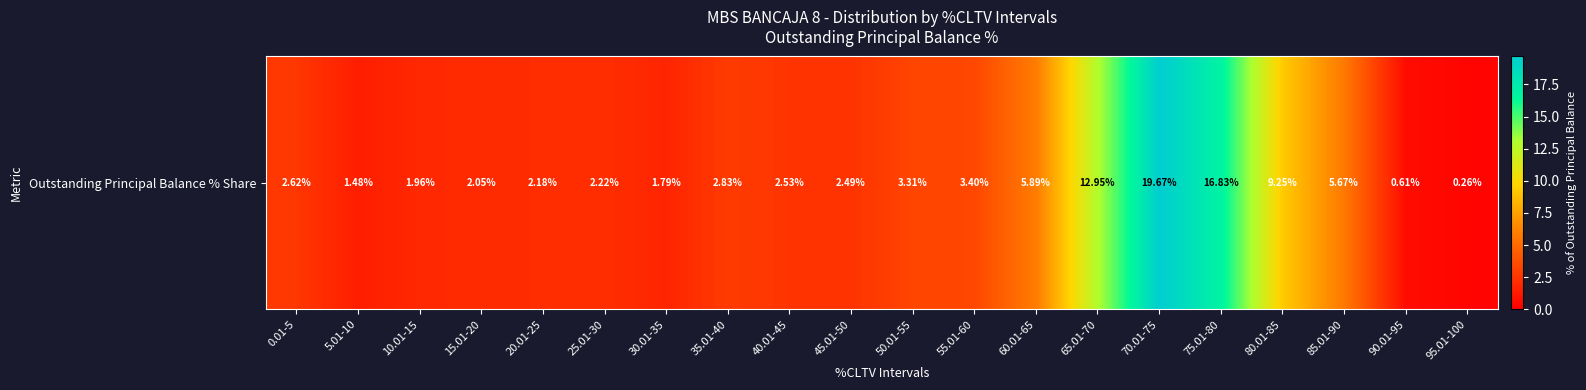

List the labels in order of value, largest first.

70.01-75, 75.01-80, 65.01-70, 80.01-85, 60.01-65, 85.01-90, 55.01-60, 50.01-55, 35.01-40, 0.01-5, 40.01-45, 45.01-50, 25.01-30, 20.01-25, 15.01-20, 10.01-15, 30.01-35, 5.01-10, 90.01-95, 95.01-100